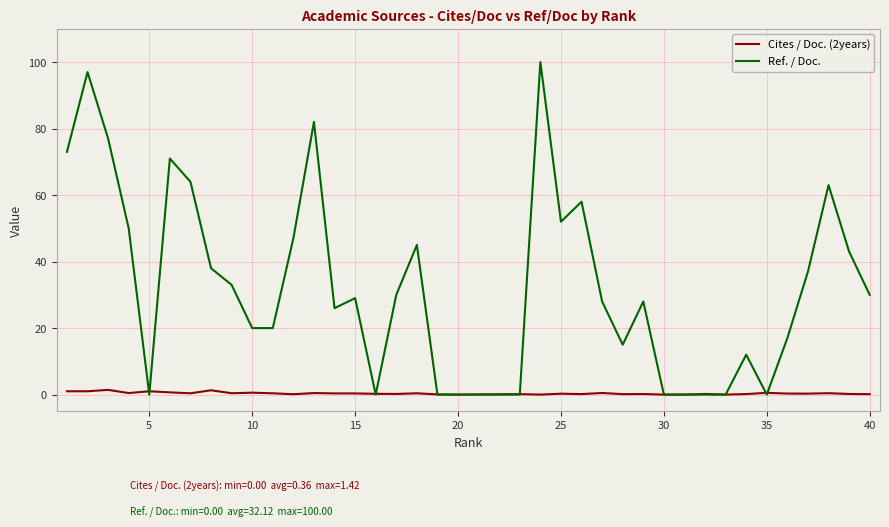

Rank the series by their average value, from highest to lowest.

Ref. / Doc., Cites / Doc. (2years)